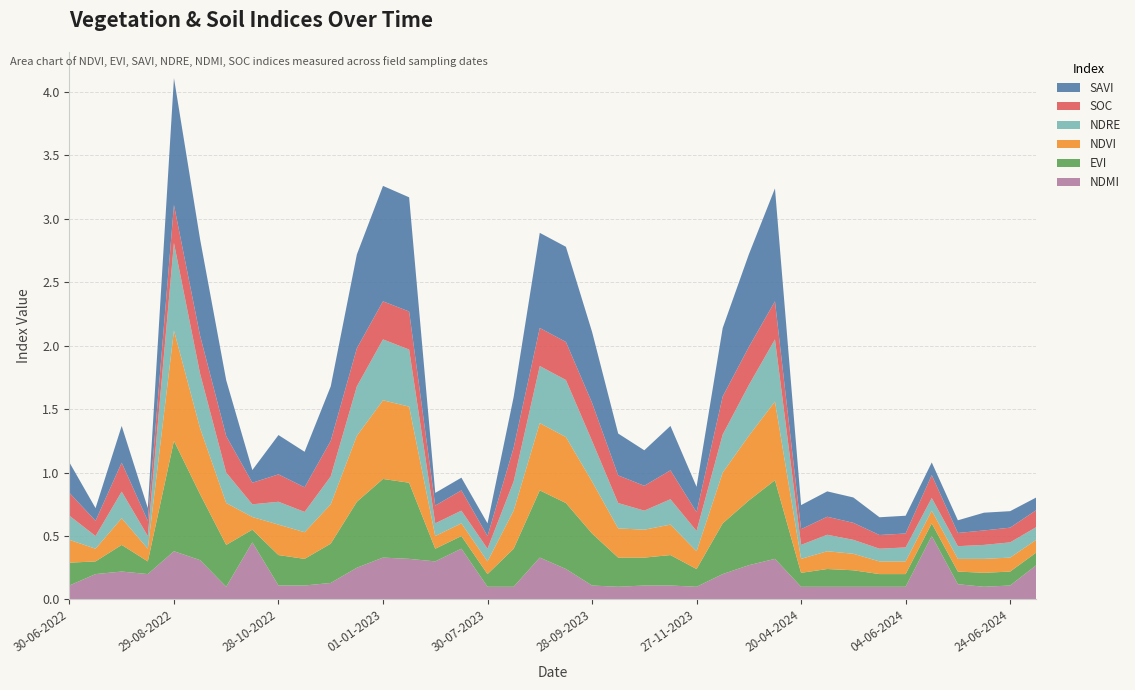

Reading left to right, transcribe all the data shown in this chart.

ndmi: 0.1	0.2	0.2	0.2	0.4	0.3	0.1	0.5	0.1	0.1	0.1	0.2	0.3	0.3	0.3	0.4	0.1	0.1	0.3	0.2	0.1	0.1	0.1	0.1	0.1	0.2	0.3	0.3	0.1	0.1	0.1	0.1	0.1	0.5	0.1	0.1	0.1	0.3
evi: 0.2	0.1	0.2	0.1	0.9	0.5	0.3	0.1	0.2	0.2	0.3	0.5	0.6	0.6	0.1	0.1	0.1	0.3	0.5	0.5	0.4	0.2	0.2	0.2	0.1	0.4	0.5	0.6	0.1	0.1	0.1	0.1	0.1	0.1	0.1	0.1	0.1	0.1
ndvi: 0.2	0.1	0.2	0.1	0.9	0.5	0.3	0.1	0.2	0.2	0.3	0.5	0.6	0.6	0.1	0.1	0.1	0.3	0.5	0.5	0.4	0.2	0.2	0.2	0.1	0.4	0.5	0.6	0.1	0.1	0.1	0.1	0.1	0.1	0.1	0.1	0.1	0.1
ndre: 0.2	0.1	0.2	0.1	0.7	0.4	0.2	0.1	0.2	0.2	0.2	0.4	0.5	0.5	0.1	0.1	0.1	0.2	0.5	0.5	0.3	0.2	0.1	0.2	0.2	0.3	0.4	0.5	0.1	0.1	0.1	0.1	0.1	0.1	0.1	0.1	0.1	0.1
soc: 0.2	0.1	0.2	0.1	0.3	0.3	0.3	0.2	0.2	0.2	0.3	0.3	0.3	0.3	0.1	0.2	0.1	0.3	0.3	0.3	0.3	0.2	0.2	0.2	0.1	0.3	0.3	0.3	0.1	0.1	0.1	0.1	0.1	0.2	0.1	0.1	0.1	0.1
savi: 0.2	0.1	0.3	0.1	1.0	0.8	0.4	0.1	0.3	0.3	0.4	0.7	0.9	0.9	0.1	0.1	0.1	0.4	0.8	0.8	0.6	0.3	0.3	0.3	0.2	0.5	0.7	0.9	0.2	0.2	0.2	0.1	0.1	0.1	0.1	0.1	0.1	0.1